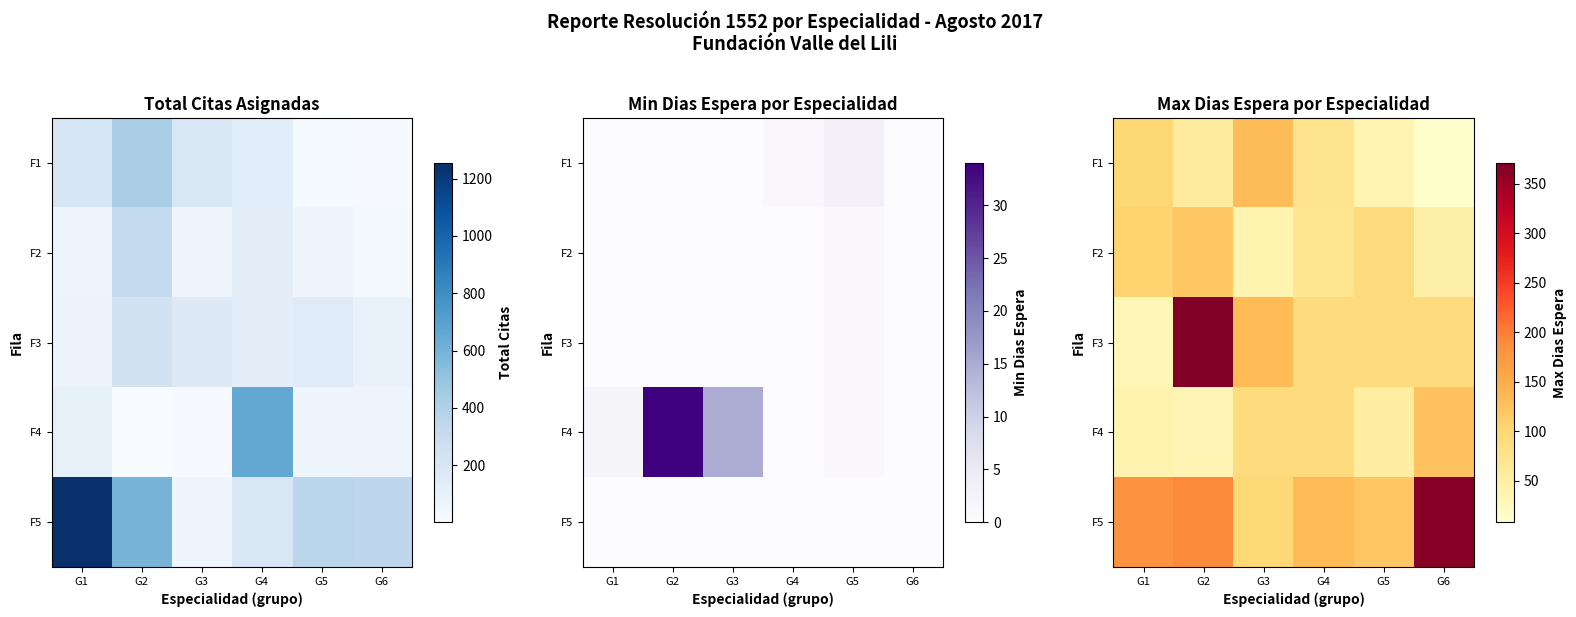

True or false: F5 has a value of 315 at G1.

False